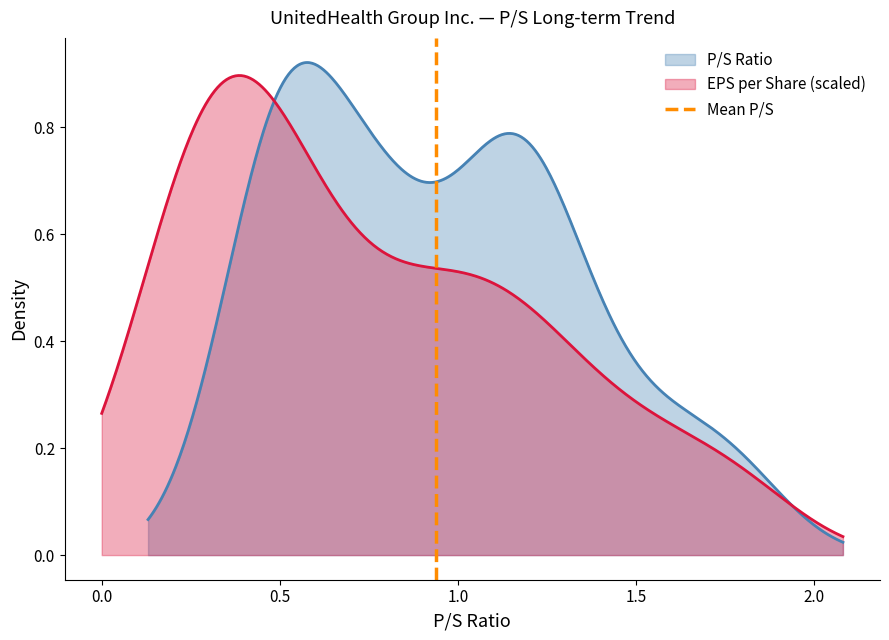

Count the values in the range 0 to 1.

2